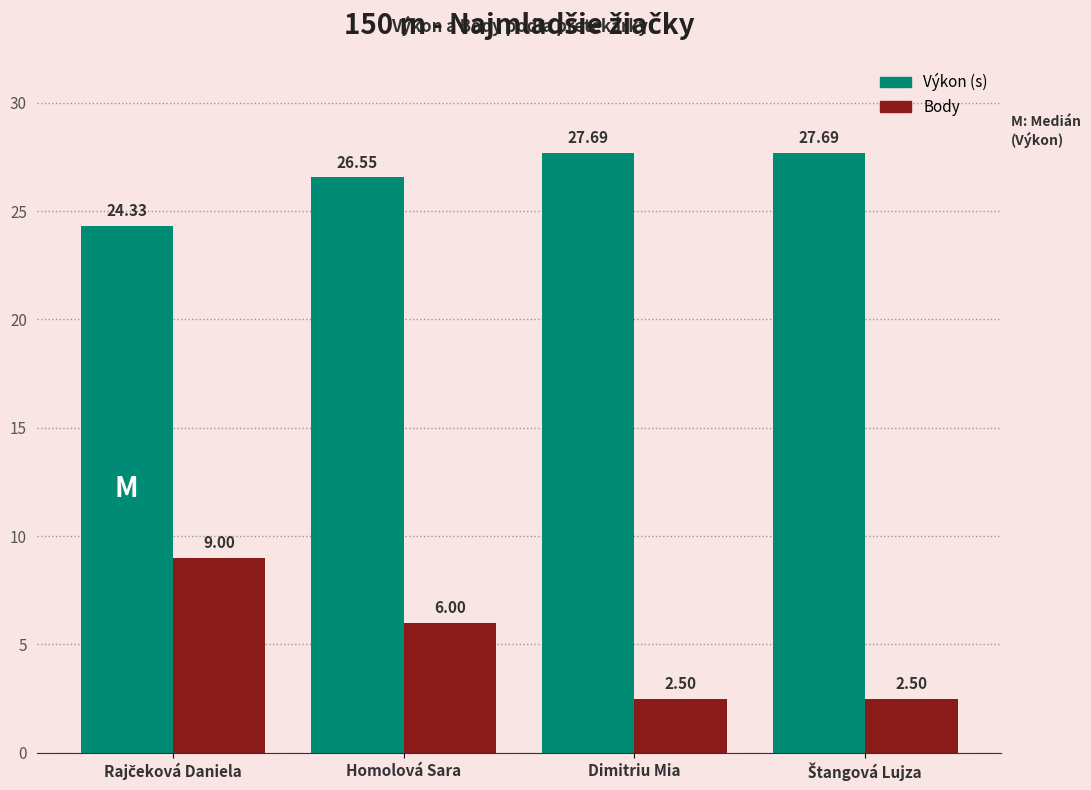

Where does the Výkon (s) series first go above 27?

Dimitriu Mia